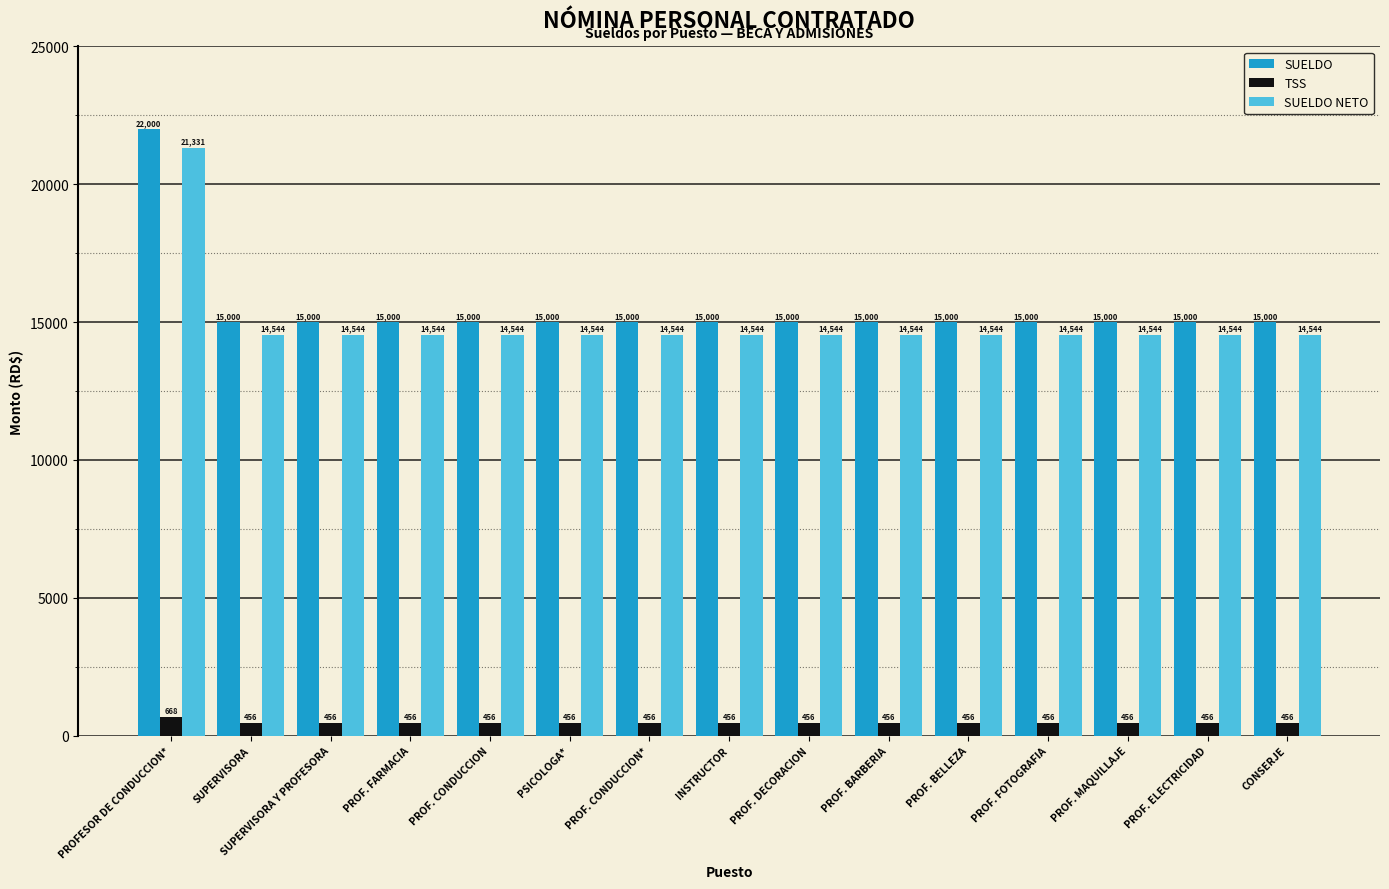

How many categories are shown in the chart?

15